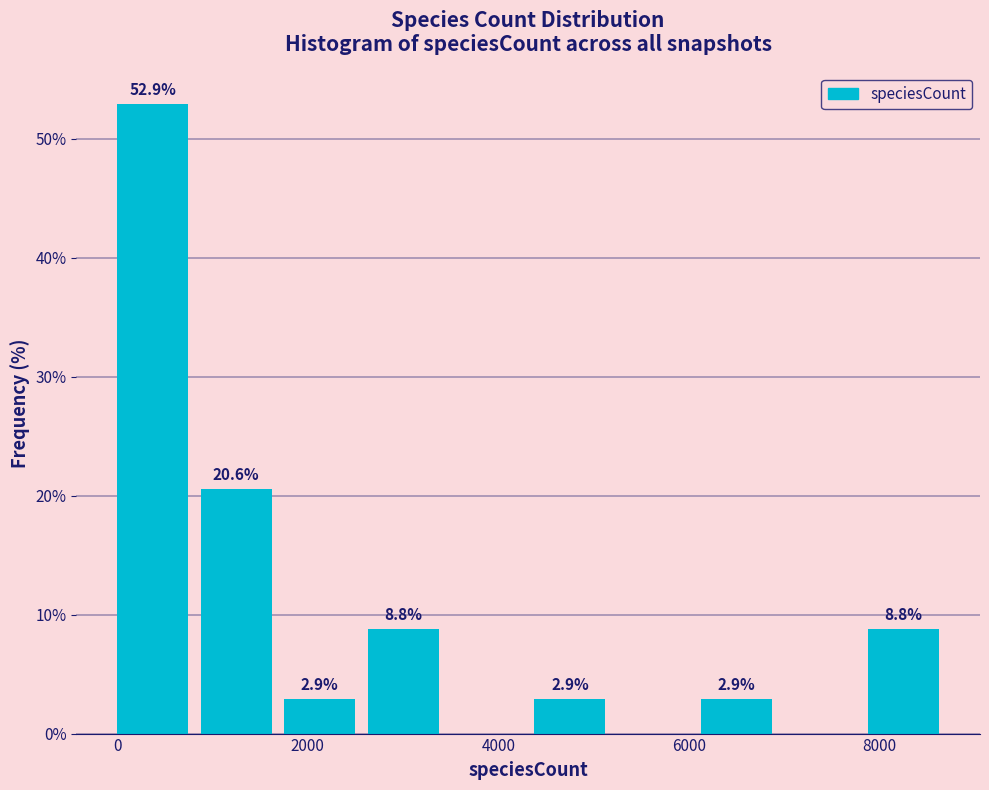

Which range on the x-axis has the tallest bar?

0 to 800